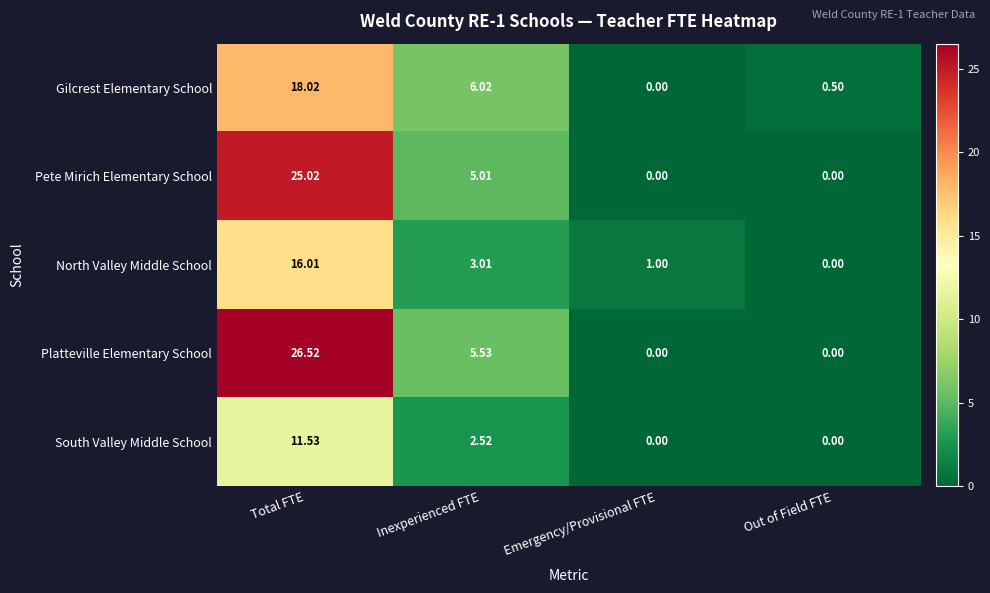

Rank the series by their maximum value, from highest to lowest.

Platteville Elementary School, Pete Mirich Elementary School, Gilcrest Elementary School, North Valley Middle School, South Valley Middle School